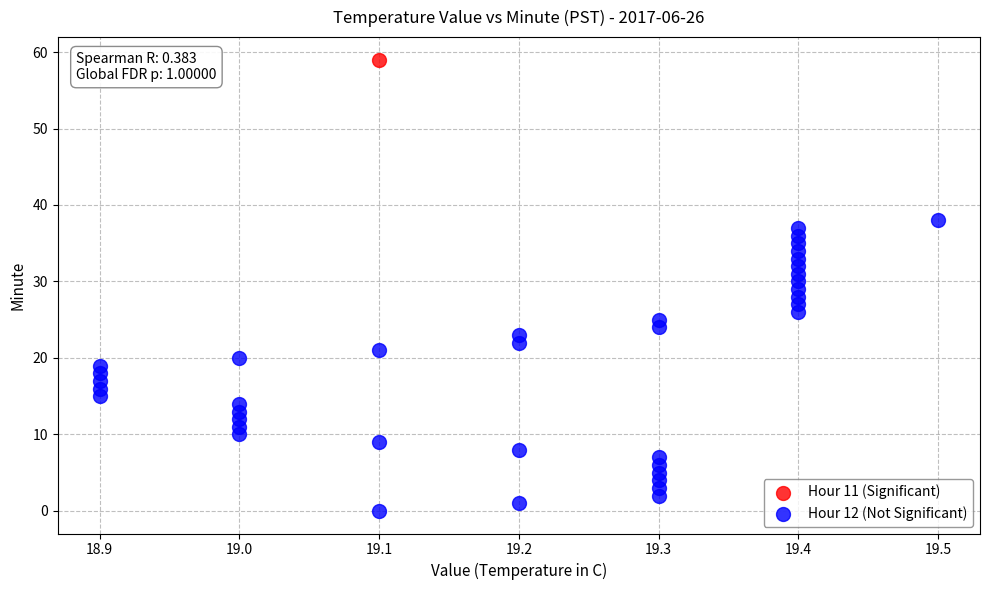

What are all the series names shown in the legend?

Hour 11 (Significant), Hour 12 (Not Significant)